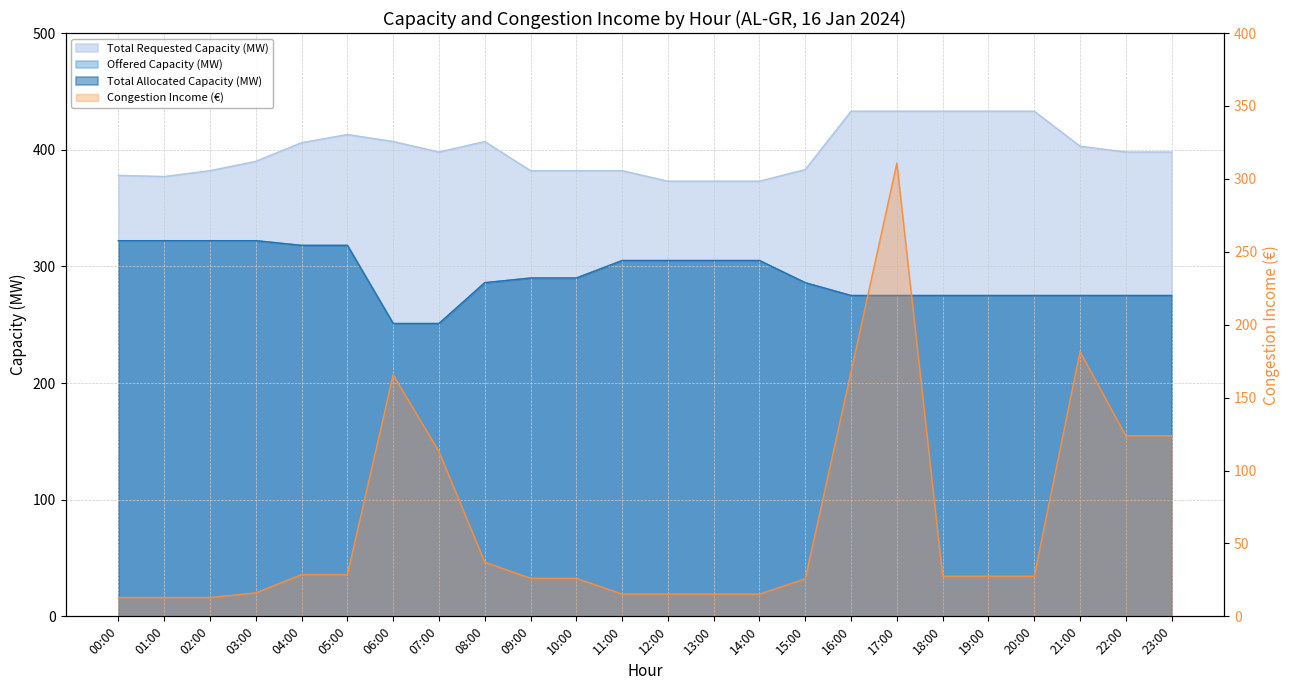

Which series has the widest spread of values?

Offered Capacity (MW)